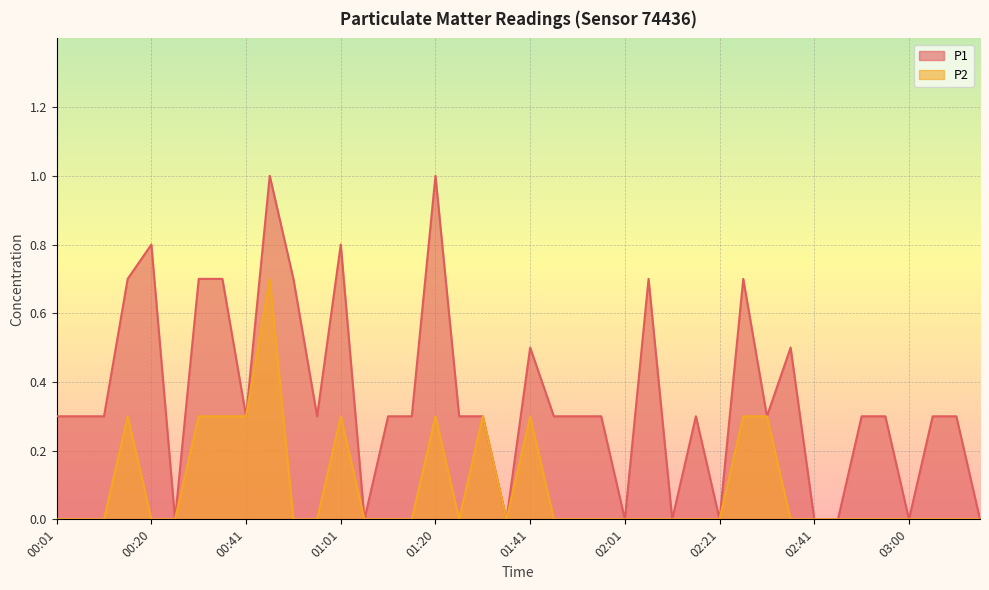

Between 01:56 and 03:16, which is larger?

01:56